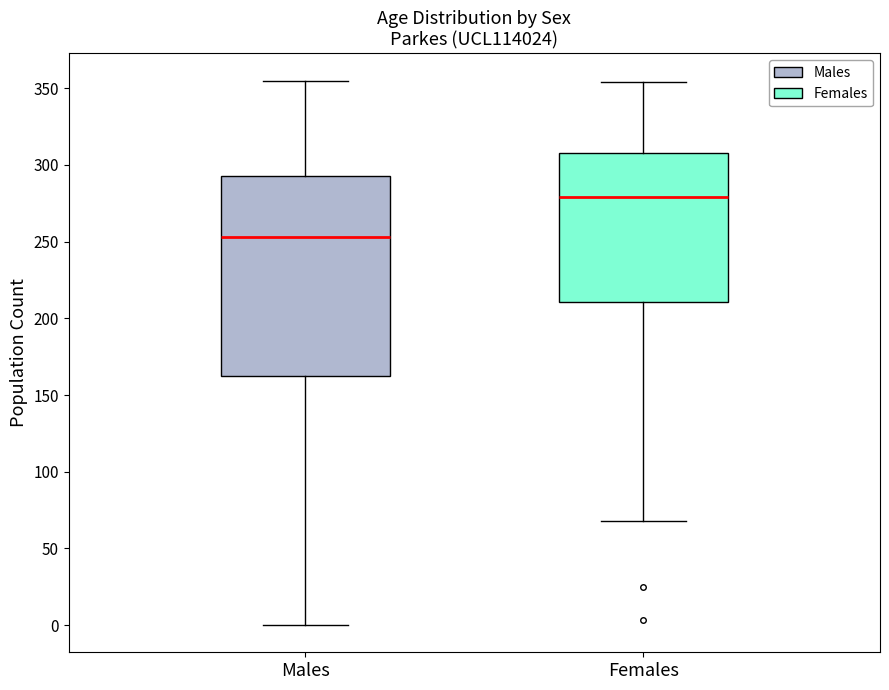

Comparing the boxes themselves (not the whiskers), which one is the tallest?

Males